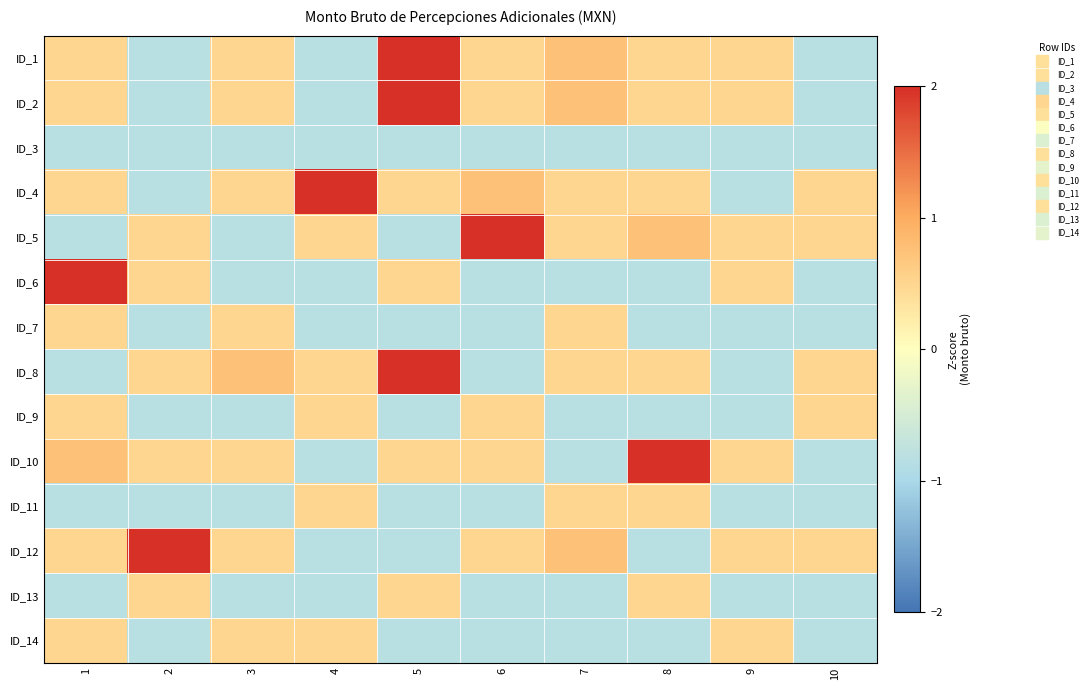

Reading left to right, extract all data points from this chart.

ID_1: 1=0.5	2=-0.8	3=0.5	4=-0.8	5=3.1	6=0.5	7=0.7	8=0.5	9=0.5	10=-0.8
ID_2: 1=0.5	2=-0.8	3=0.5	4=-0.8	5=3.1	6=0.5	7=0.7	8=0.5	9=0.5	10=-0.8
ID_3: 1=-0.8	2=-0.8	3=-0.8	4=-0.8	5=-0.8	6=-0.8	7=-0.8	8=-0.8	9=-0.8	10=-0.8
ID_4: 1=0.5	2=-0.8	3=0.5	4=3.1	5=0.5	6=0.7	7=0.5	8=0.5	9=-0.8	10=0.5
ID_5: 1=-0.8	2=0.5	3=-0.8	4=0.5	5=-0.8	6=3.1	7=0.5	8=0.7	9=0.5	10=0.5
ID_6: 1=3.1	2=0.5	3=-0.8	4=-0.8	5=0.5	6=-0.8	7=-0.8	8=-0.8	9=0.5	10=-0.8
ID_7: 1=0.5	2=-0.8	3=0.5	4=-0.8	5=-0.8	6=-0.8	7=0.5	8=-0.8	9=-0.8	10=-0.8
ID_8: 1=-0.8	2=0.5	3=0.7	4=0.5	5=3.1	6=-0.8	7=0.5	8=0.5	9=-0.8	10=0.5
ID_9: 1=0.5	2=-0.8	3=-0.8	4=0.5	5=-0.8	6=0.5	7=-0.8	8=-0.8	9=-0.8	10=0.5
ID_10: 1=0.7	2=0.5	3=0.5	4=-0.8	5=0.5	6=0.5	7=-0.8	8=3.1	9=0.5	10=-0.8
ID_11: 1=-0.8	2=-0.8	3=-0.8	4=0.5	5=-0.8	6=-0.8	7=0.5	8=0.5	9=-0.8	10=-0.8
ID_12: 1=0.5	2=3.1	3=0.5	4=-0.8	5=-0.8	6=0.5	7=0.7	8=-0.8	9=0.5	10=0.5
ID_13: 1=-0.8	2=0.5	3=-0.8	4=-0.8	5=0.5	6=-0.8	7=-0.8	8=0.5	9=-0.8	10=-0.8
ID_14: 1=0.5	2=-0.8	3=0.5	4=0.5	5=-0.8	6=-0.8	7=-0.8	8=-0.8	9=0.5	10=-0.8